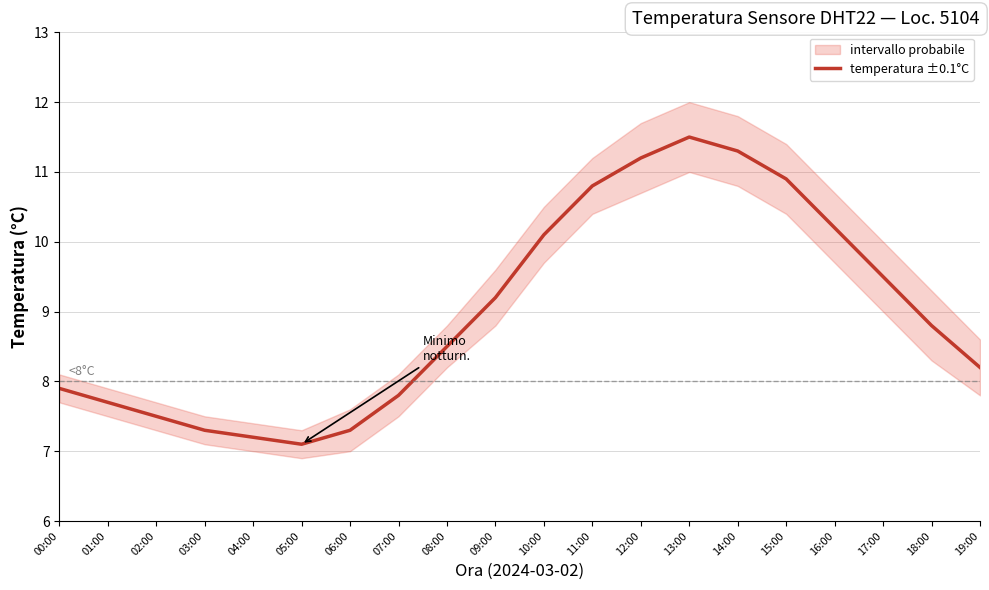

Where does the data first go above 8?

08:00